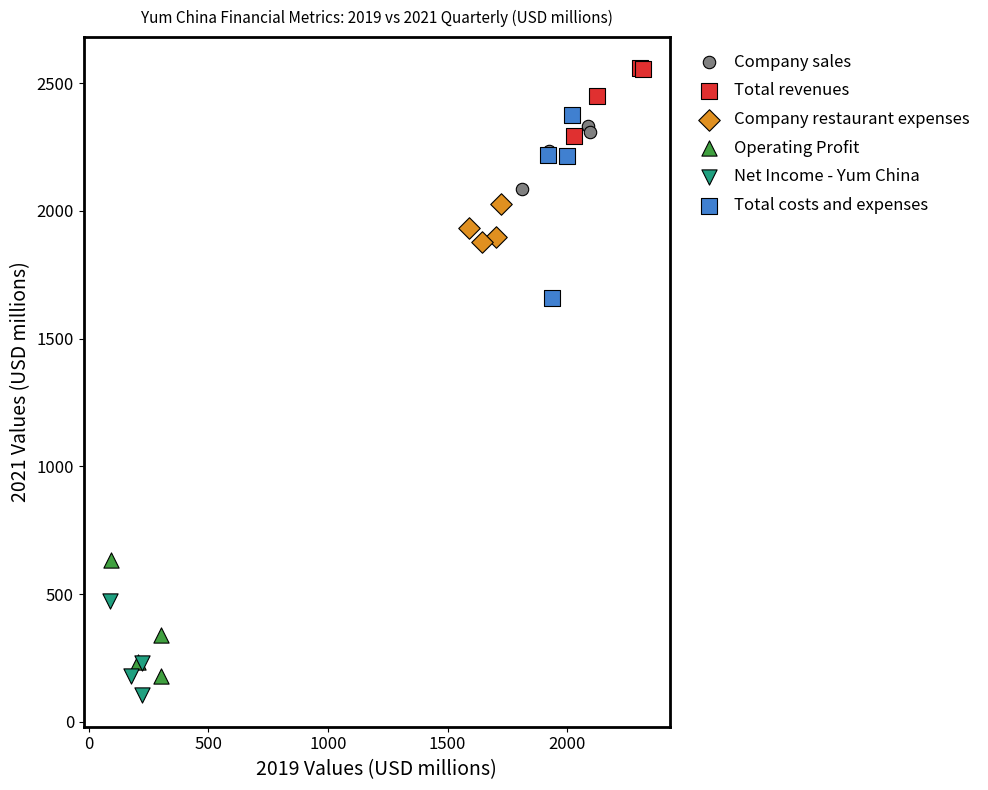

What are all the series names shown in the legend?

Company sales, Total revenues, Company restaurant expenses, Operating Profit, Net Income - Yum China, Total costs and expenses